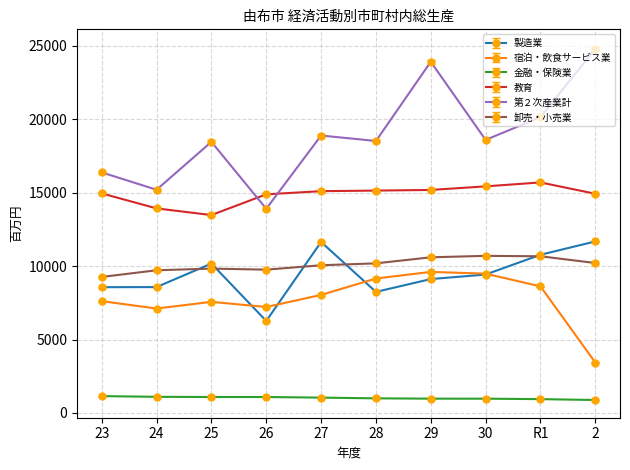

At which category is the sum across all series the highest?

29